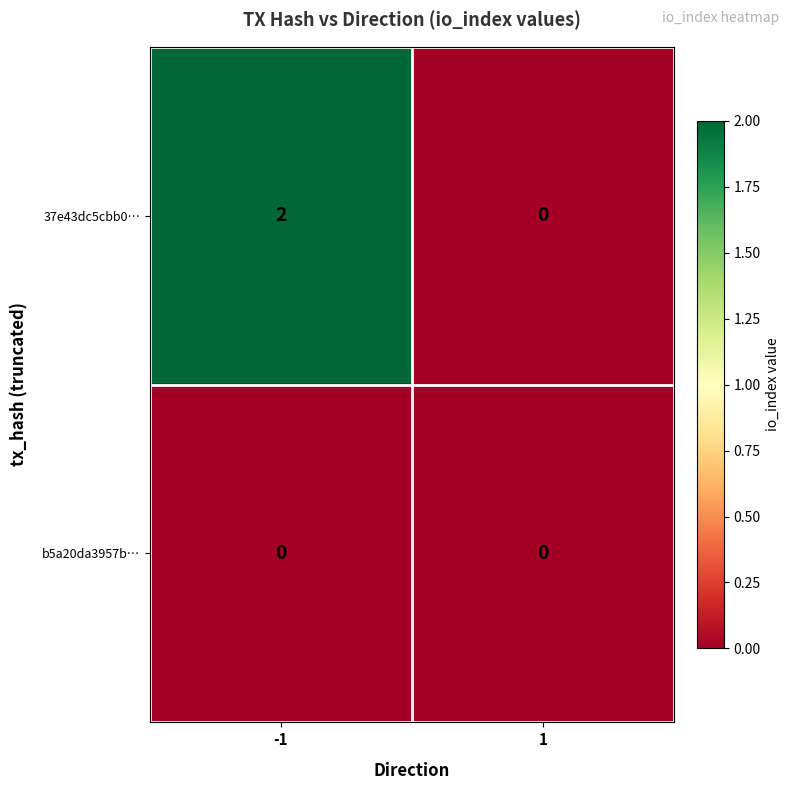

The 37e43dc5cbb0… series shows 1 at 1. True or false?

False